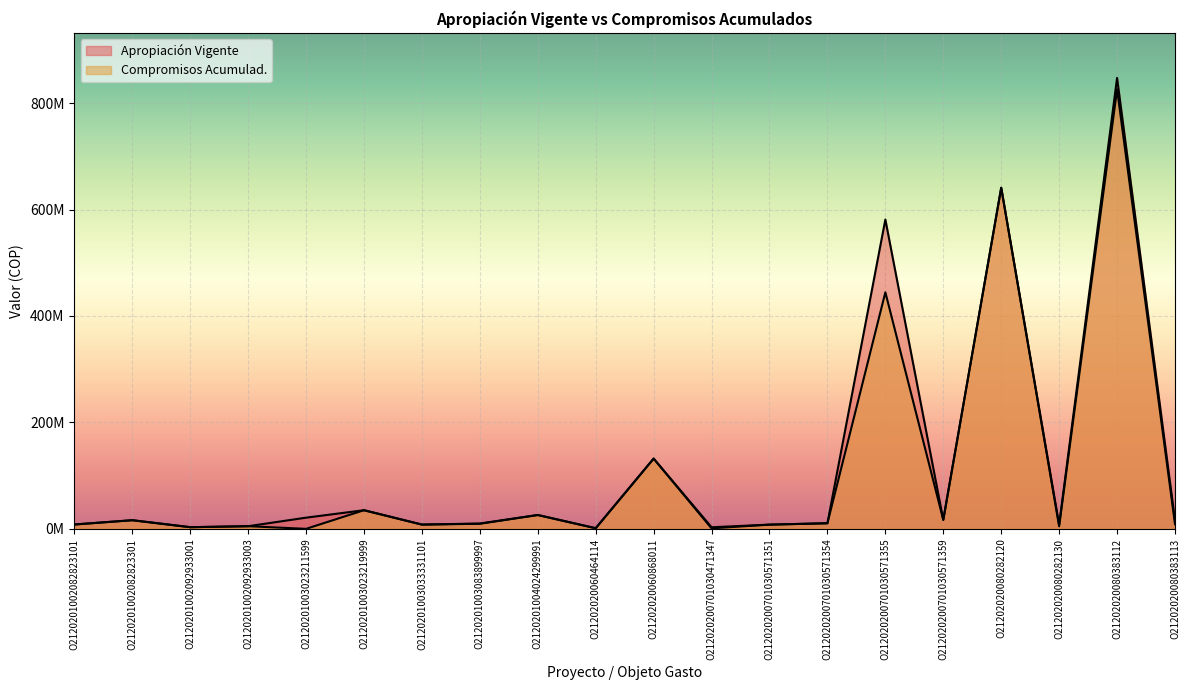

What is the spread (max minus min) of values at O21202020060464114?

137000